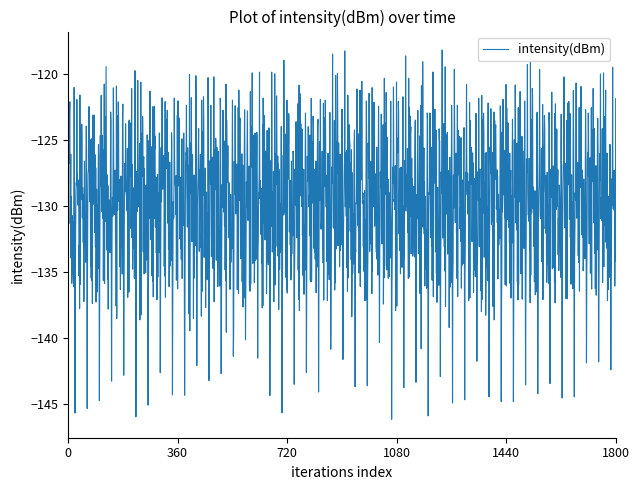

Does the chart display data point markers on the line(s)?

No